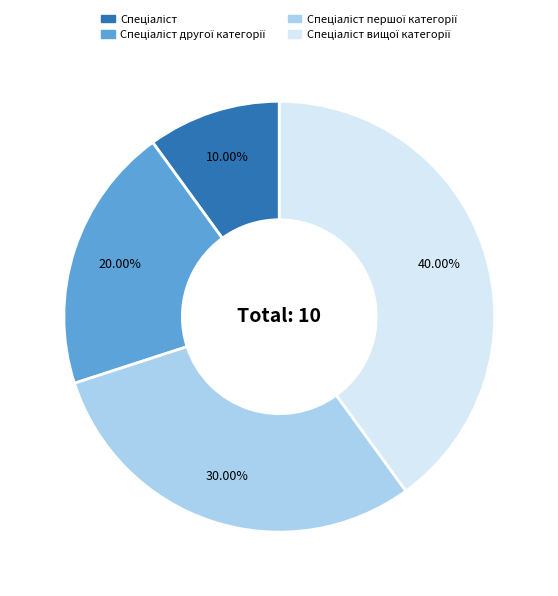

Is there a majority slice in this chart?

No